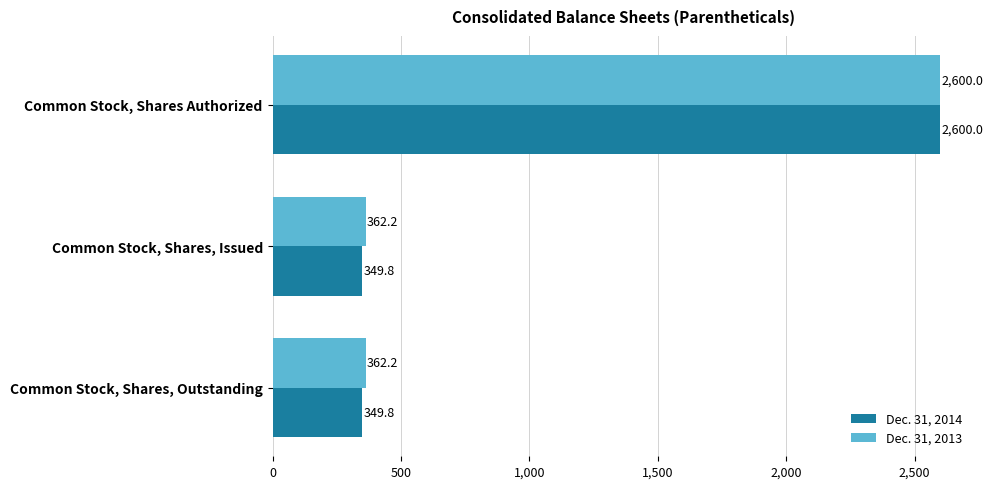

What is the average value of the Dec. 31, 2014 series?

1099.9